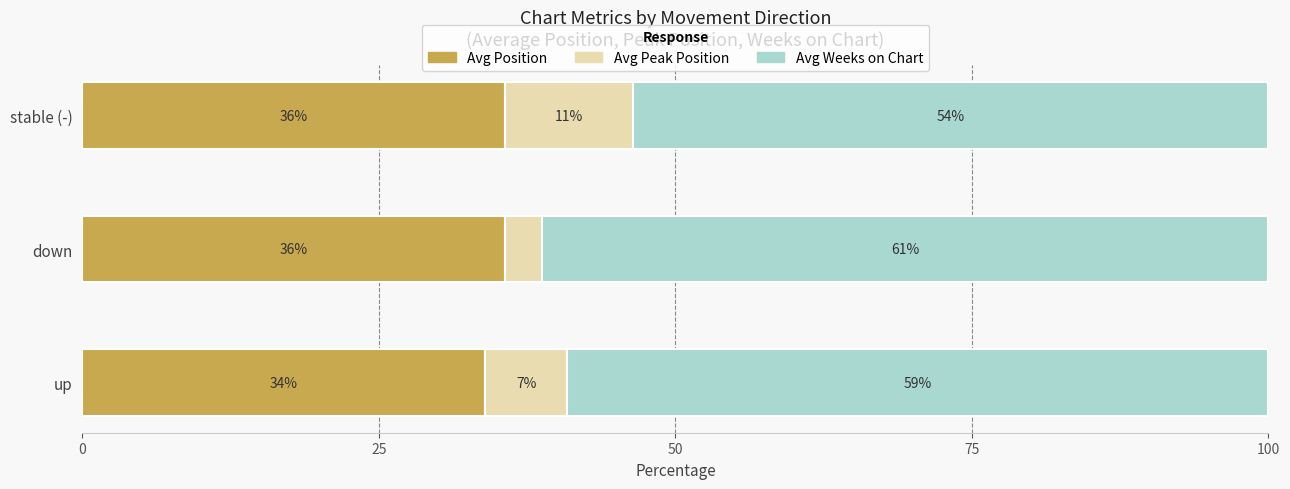

What is the sum of all Avg Peak Position values?

20.9